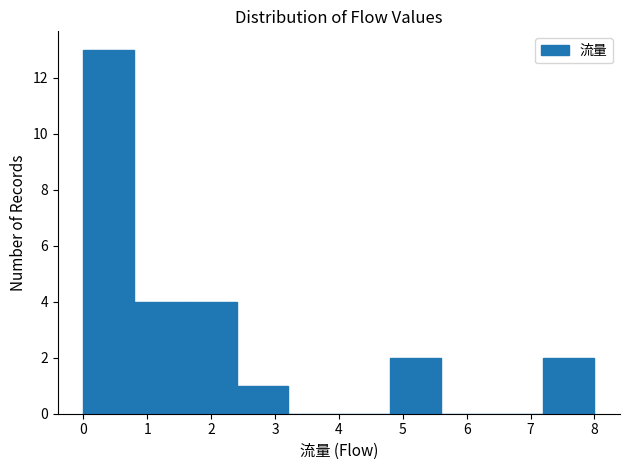

Which range on the x-axis has the tallest bar?

0.0 to 0.8